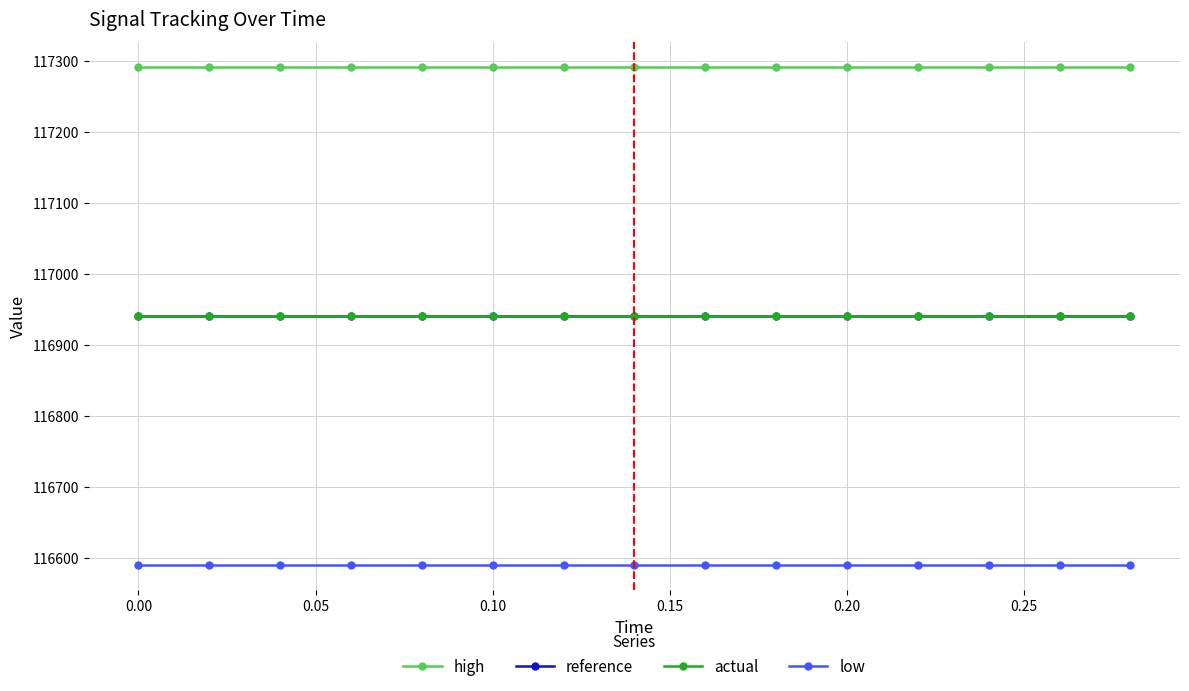

At how many categories does at least one series exceed 117235?

15